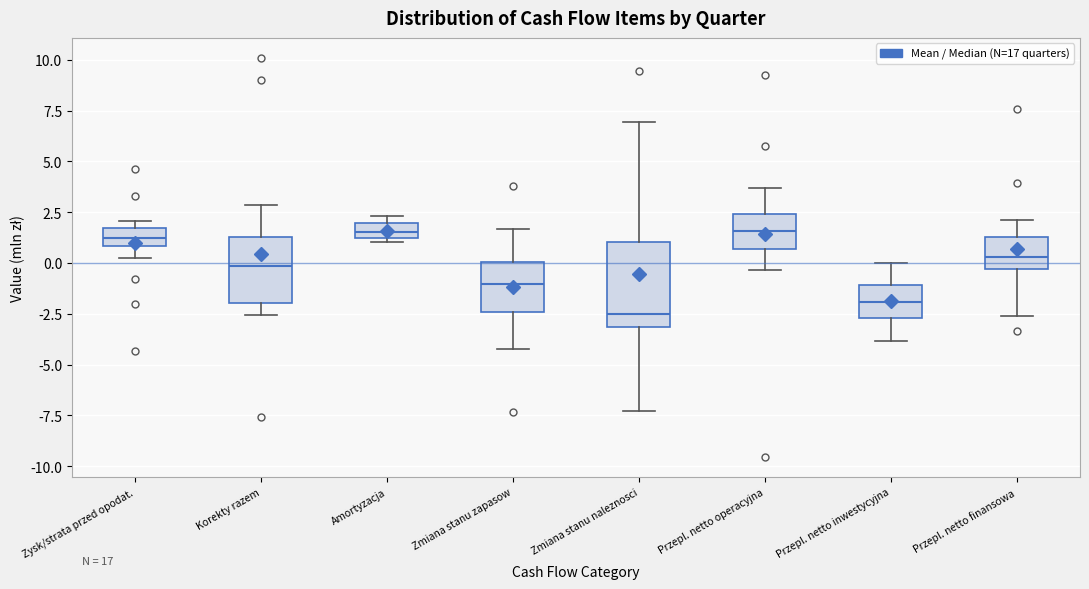

Reading left to right, transcribe this box plot: for each box, give where its median line is, the range the box spans, and where its two whiskers end, as read against the y-axis. The values are not printed on the chart, so give them approximately, as read against the axis.

Zysk/strata przed opodat.: median 1.0 (inside the box), box 1.0 to 1.5, whiskers 0.5 to 2.0
Korekty razem: median 0.0, box -2.0 to 1.5, whiskers -2.5 to 3.0
Amortyzacja: median 1.5, box 1.0 to 2.0, whiskers 1.0 (just below the box's lower edge) to 2.5
Zmiana stanu zapasow: median -1.0, box -2.5 to 0.0, whiskers -4.0 to 1.5
Zmiana stanu naleznosci: median -2.5, box -3.0 to 1.0, whiskers -7.5 to 7.0
Przepl. netto operacyjna: median 1.5, box 0.5 to 2.5, whiskers -0.5 to 3.5
Przepl. netto inwestycyjna: median -2.0, box -2.5 to -1.0, whiskers -4.0 to 0.0
Przepl. netto finansowa: median 0.5, box -0.5 to 1.5, whiskers -2.5 to 2.0